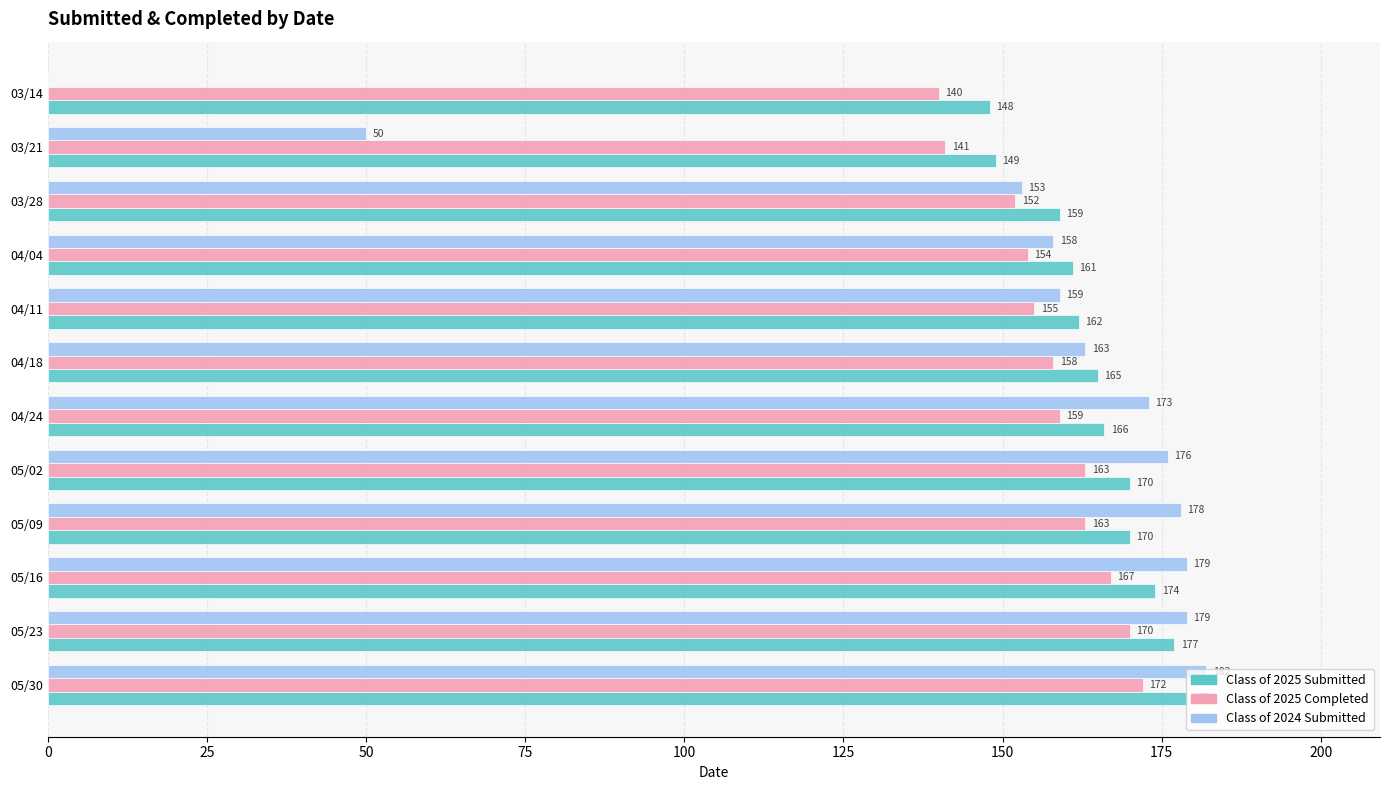

At which label is Class of 2024 Submitted closest to 91?

03/21